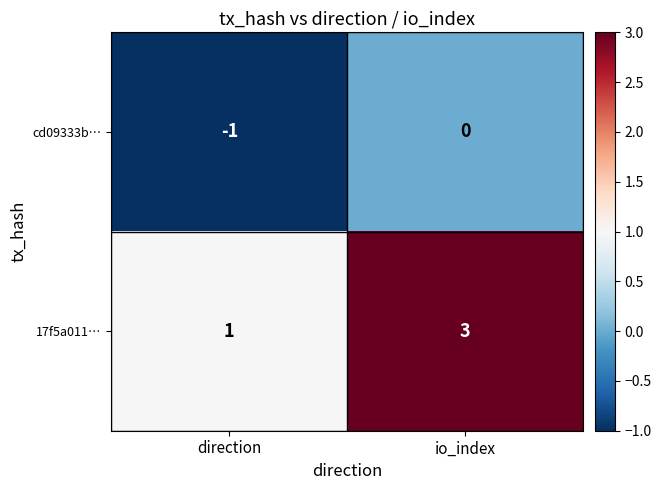

How many data points in 17f5a011… are less than 3?

1